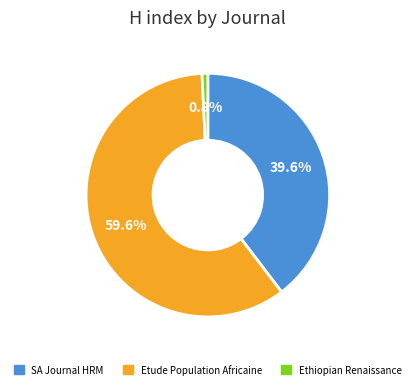

Count the number of slices in the pie.

3